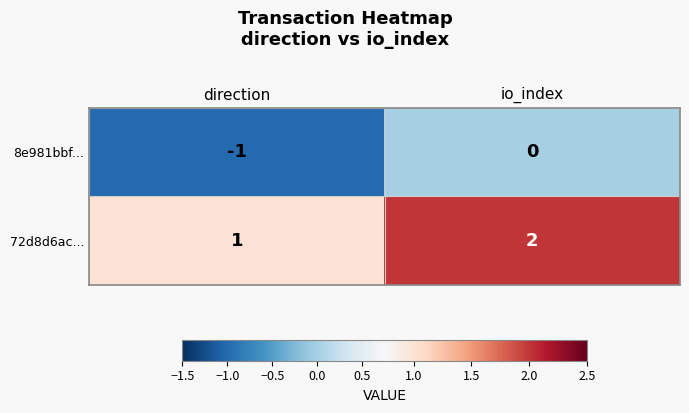

What is the sum of the 72d8d6ac... values at io_index and direction?

3